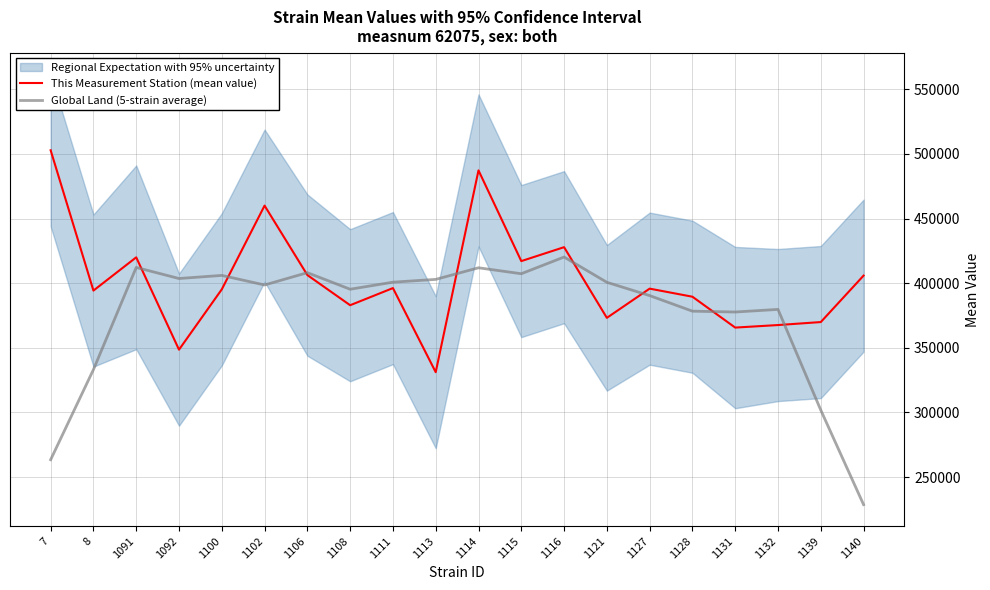

Between 1102 and 1114, which series saw the biggest shift?

This Measurement Station (mean value)